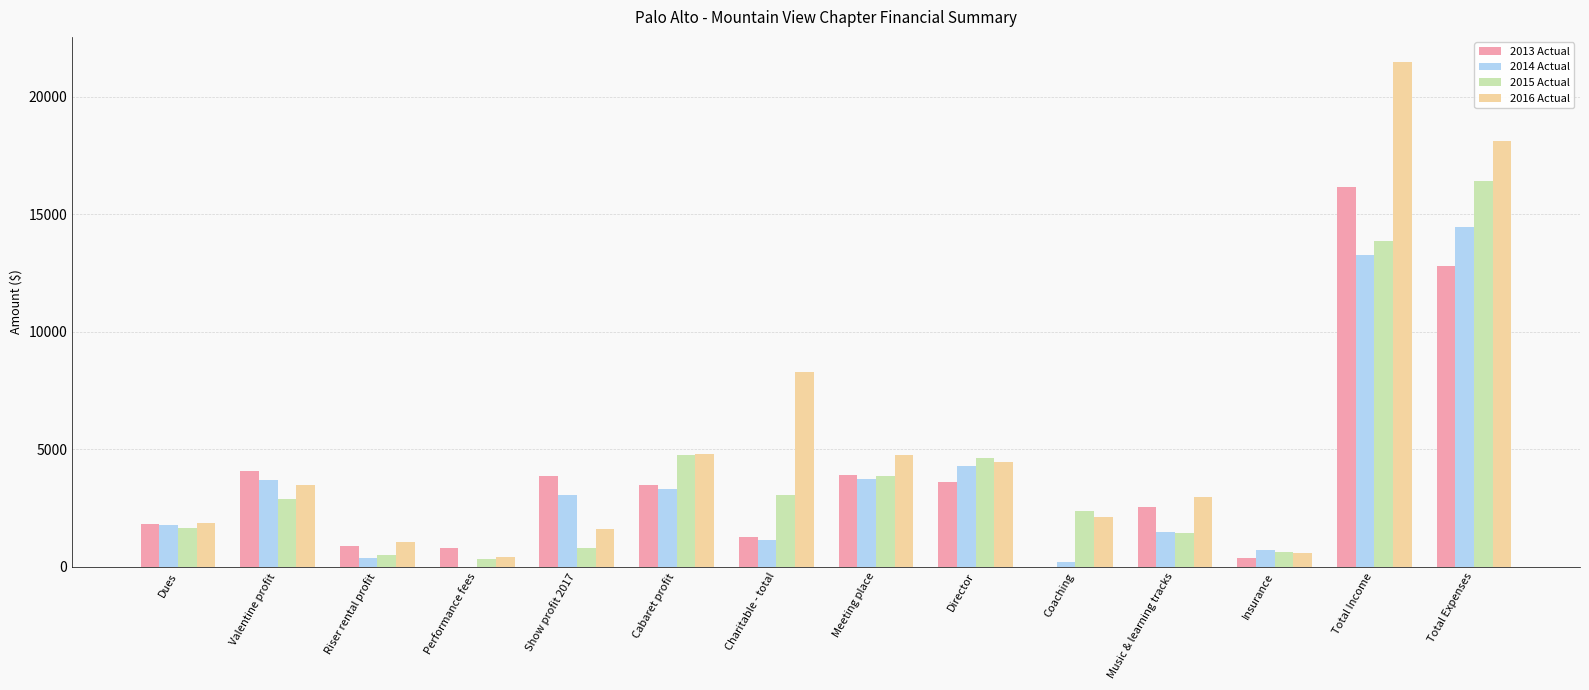

The value of 2015 Actual at Total Expenses is 16407. True or false?

True